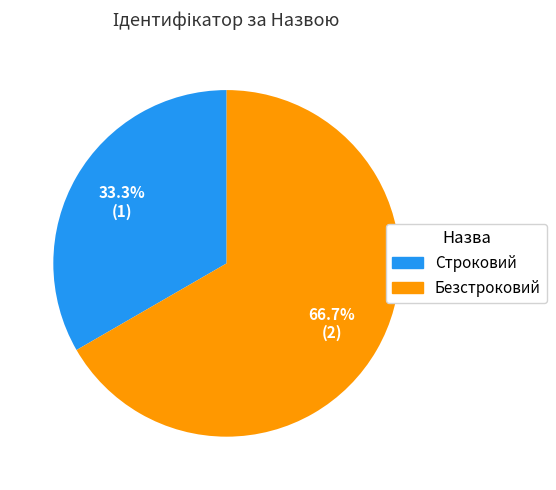

How many slices are in this pie chart?

2